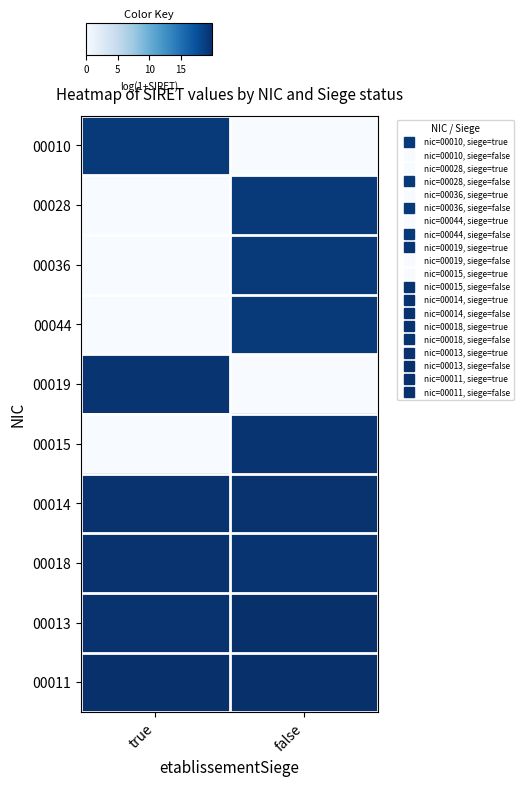

What is the difference between the highest and lowest values at true?

19.8